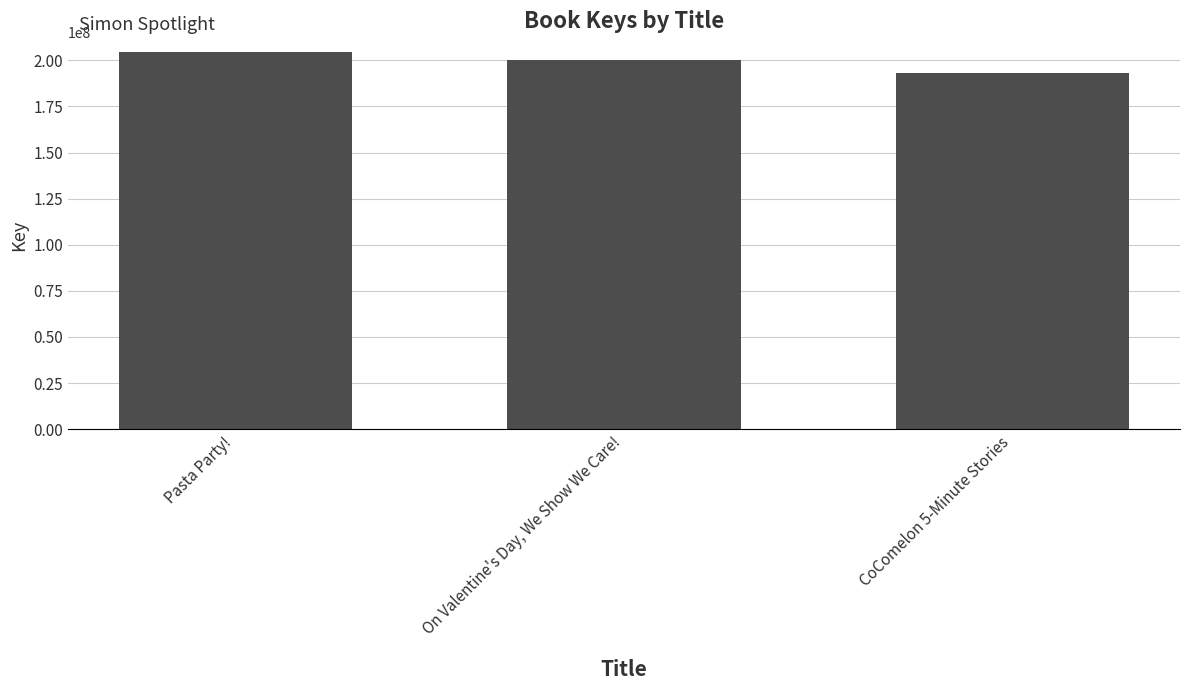

What is the label of the 1st bar from the right?

CoComelon 5-Minute Stories